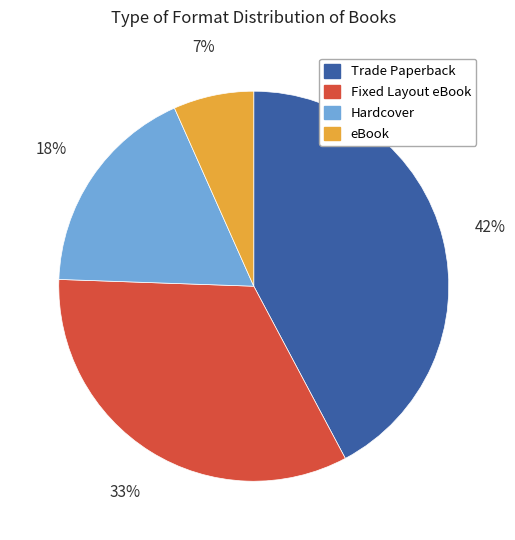

Which slice is the largest?

Trade Paperback